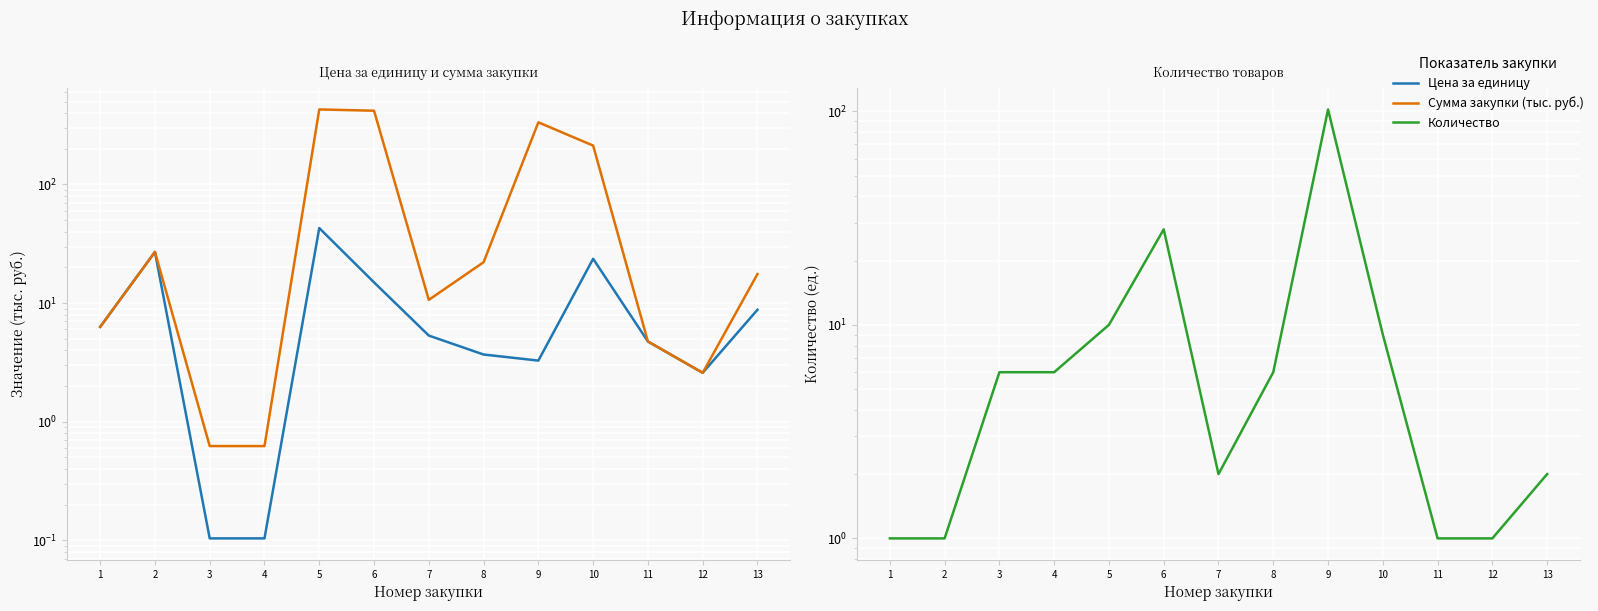

What are all the series names shown in the legend?

Цена за единицу, Сумма закупки (тыс. руб.), Количество